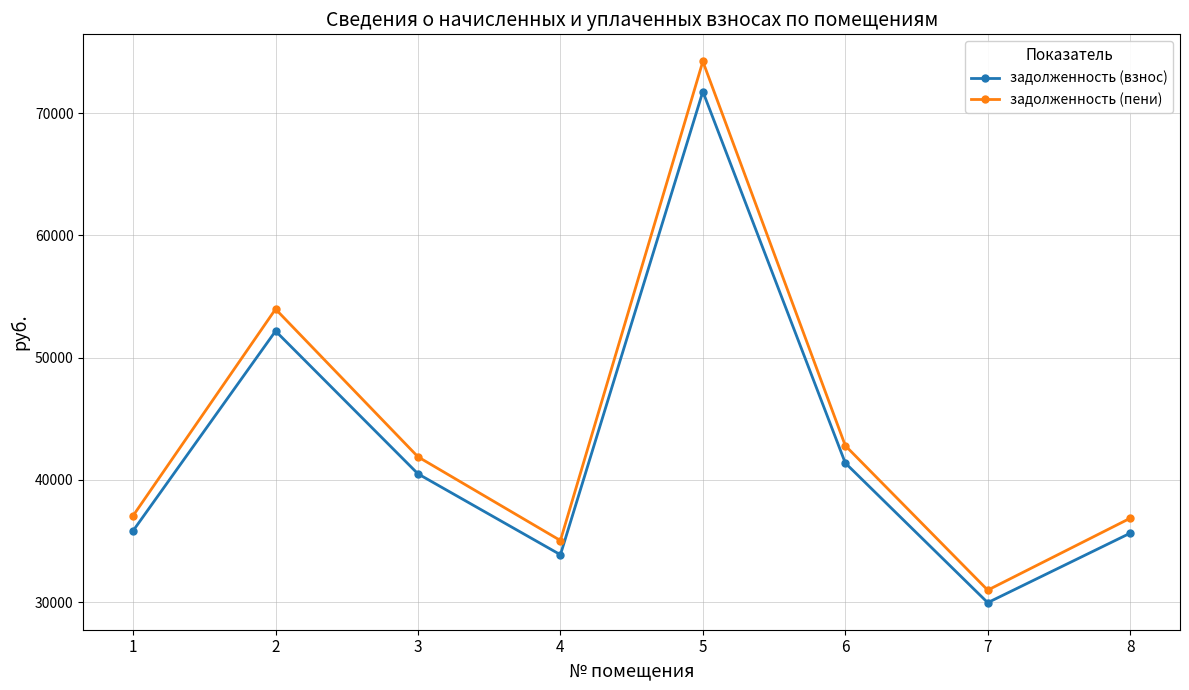

Reading left to right, list all the values displayed in this chart.

задолженность (взнос): 1=35833.6	2=52171.4	3=40487.3	4=33868.8	5=71770.6	6=41376.6	7=29947.3	8=35631.1
задолженность (пени): 1=37064.4	2=53966.9	3=41878.0	4=35032.1	5=74235.7	6=42797.8	7=30972.0	8=36853.0